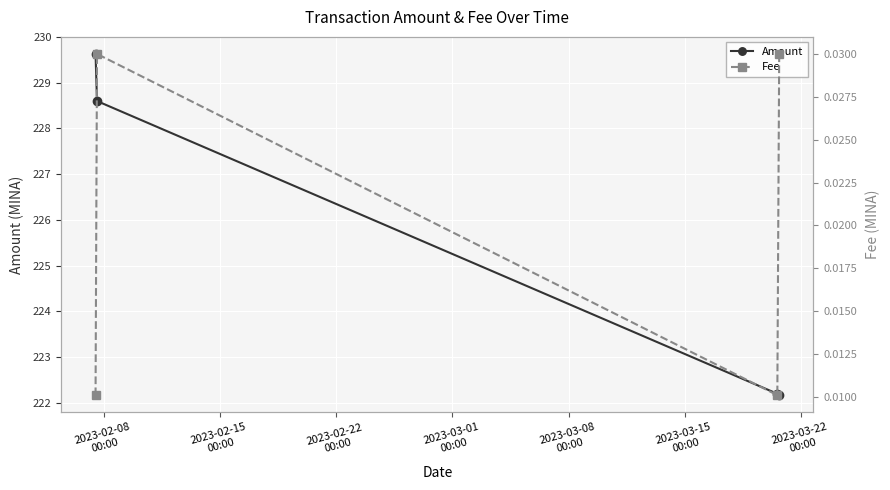

True or false: Amount and Fee cross at least once.

False